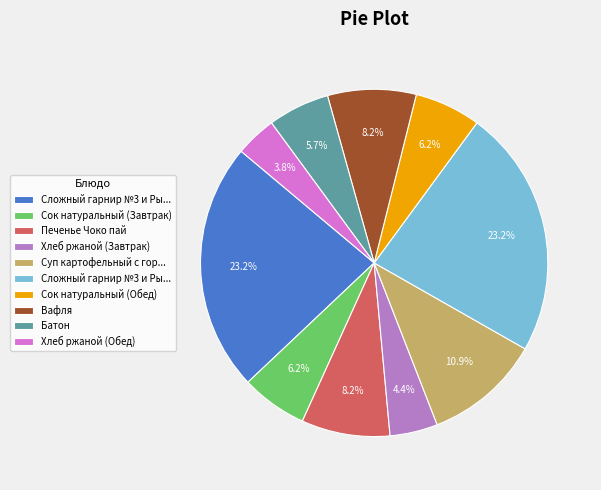

To the nearest percent, what is the average slice percentage?

10%